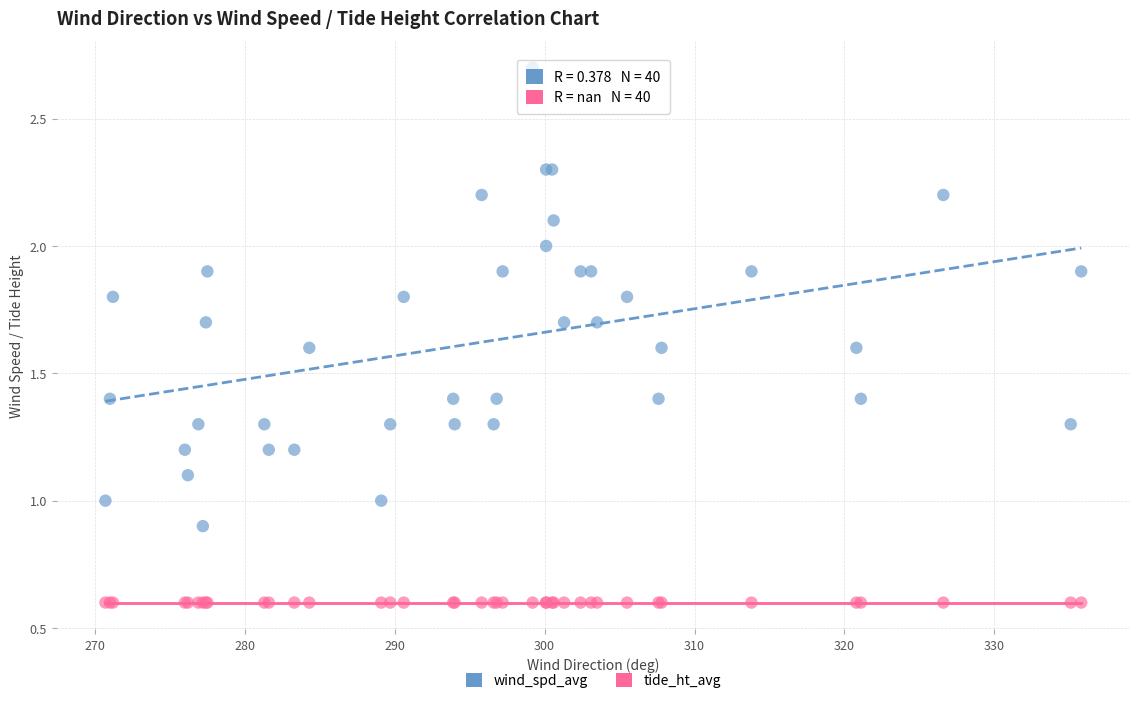

Which series contains the highest Y value?

wind_spd_avg